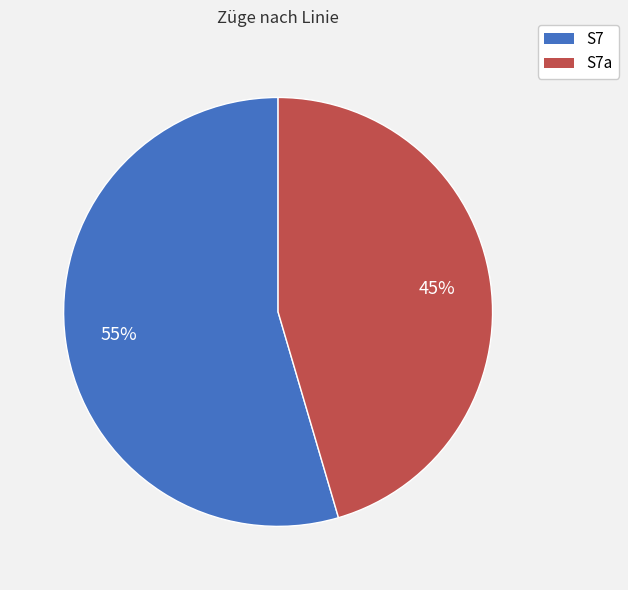

How many slices are in this pie chart?

2